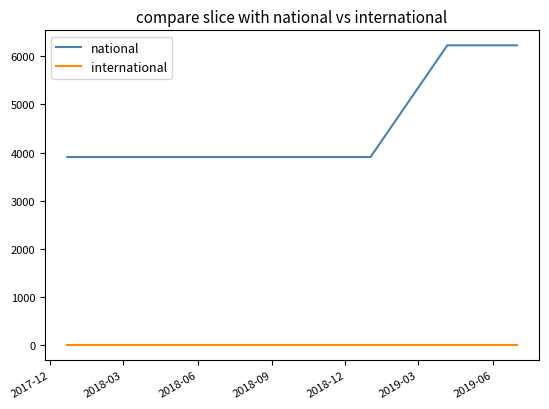

Reading right to left, what are all the values shown in this chart?

national: 6226	6226	3906	3906	3906	3906	3906
international: 0	0	0	0	0	0	0